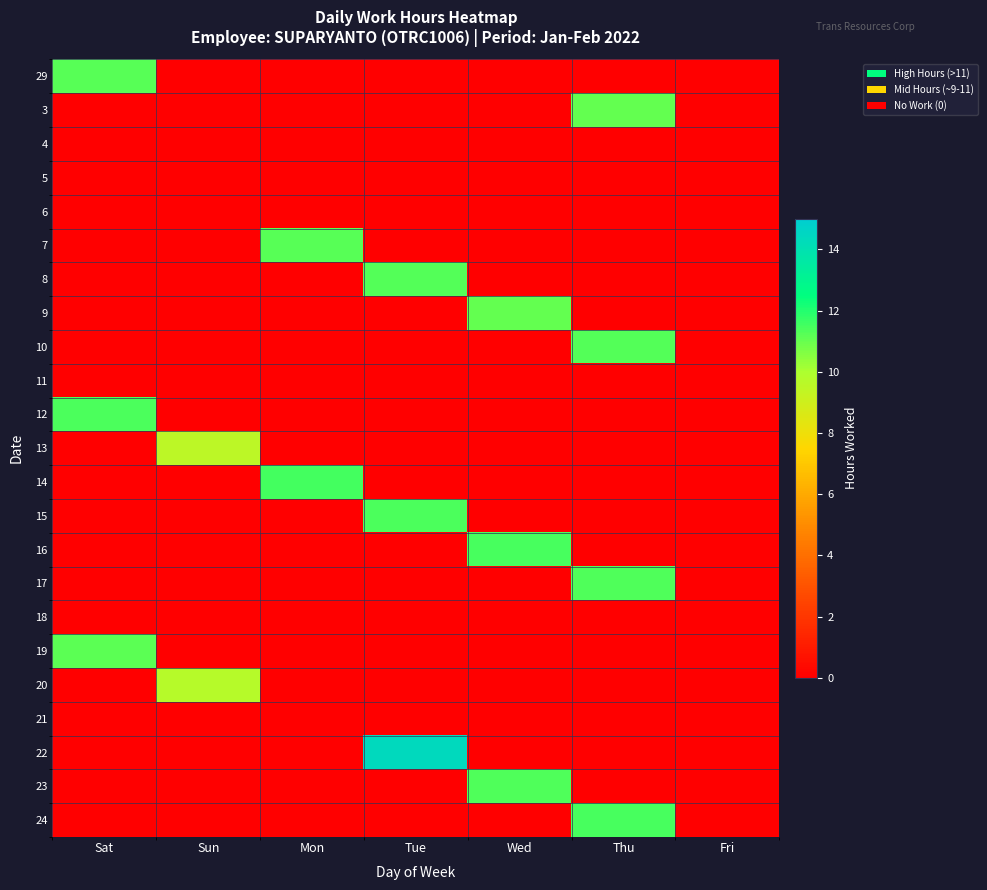

Count the number of data series in this chart.

23